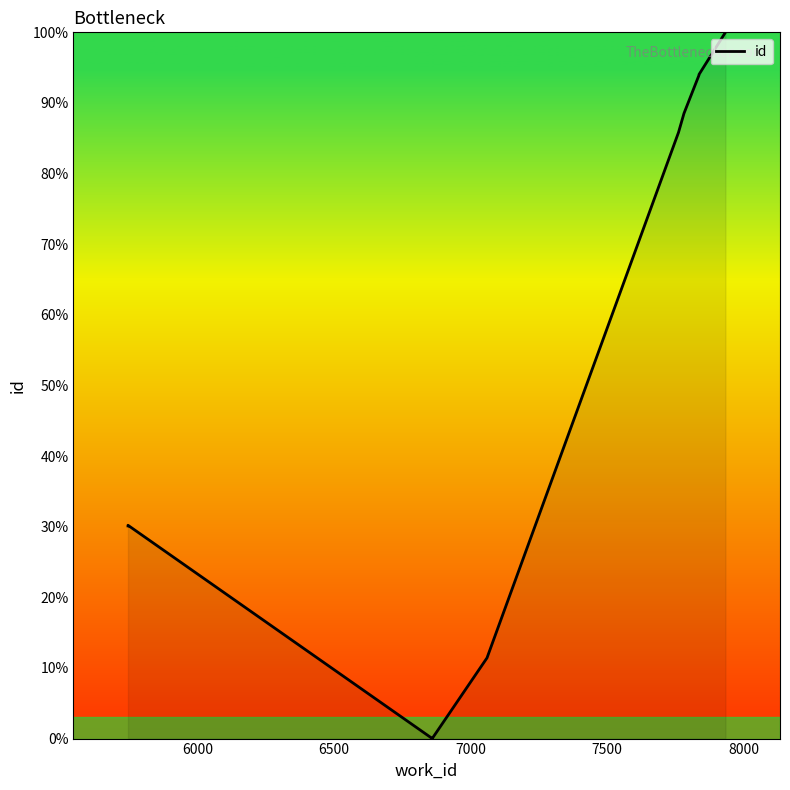

How many values are below 85?

5